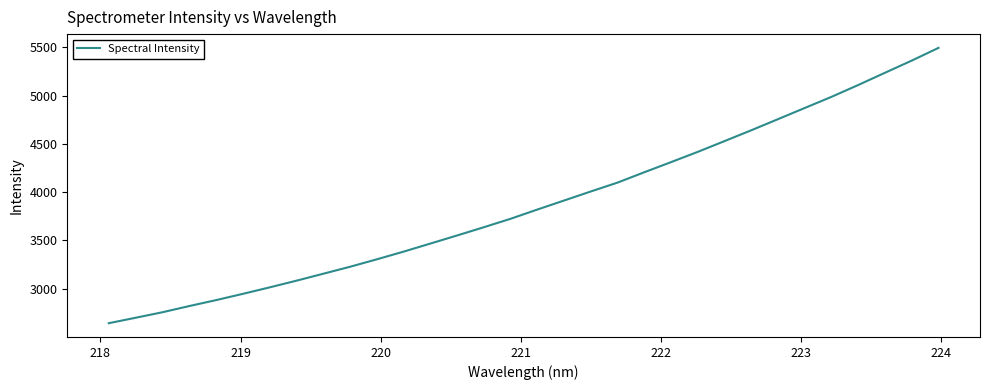

What is the difference between the maximum and minimum values?

2851.5